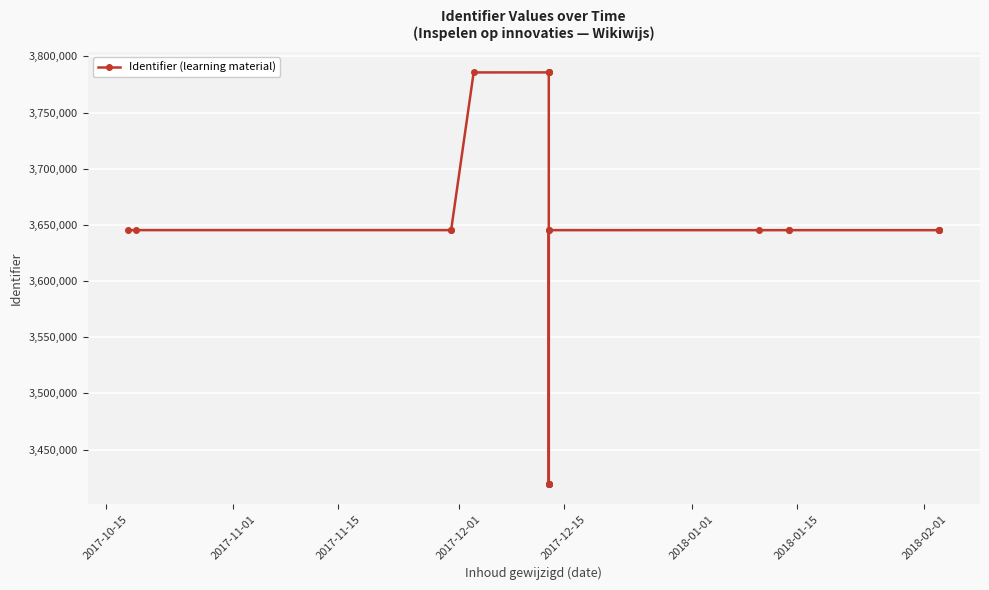

Does the chart display data point markers on the line(s)?

Yes